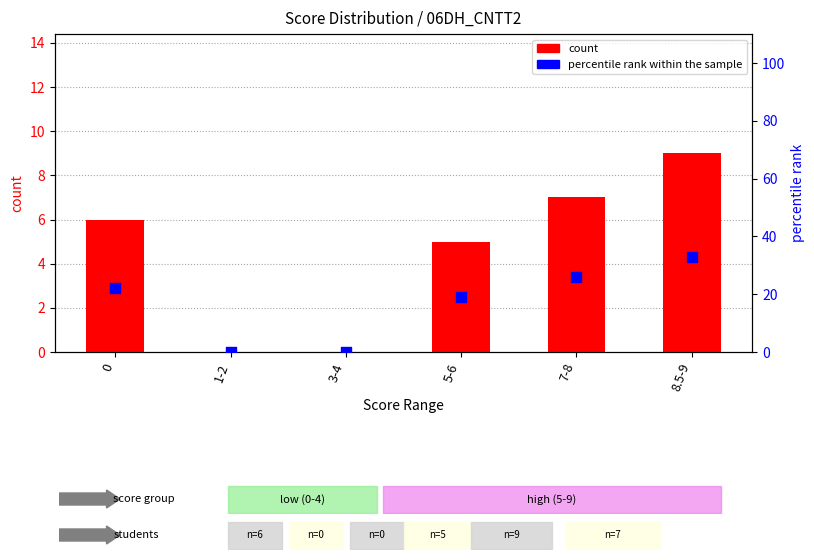

Which series has the largest total across all categories?

percentile rank within the sample